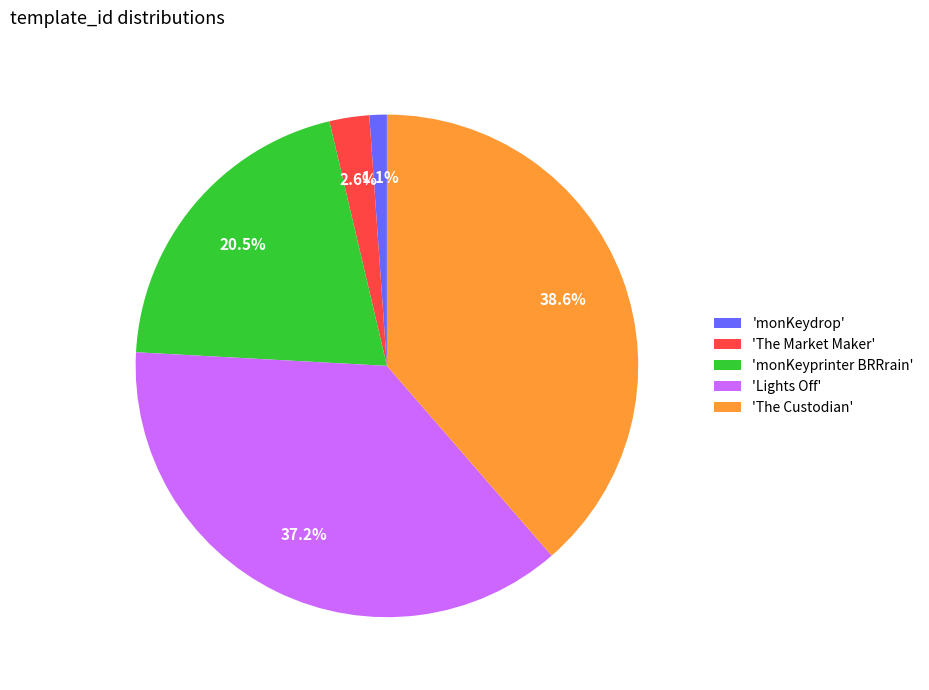

Is the sum of 'The Market Maker' and 'The Custodian' greater than half?

No